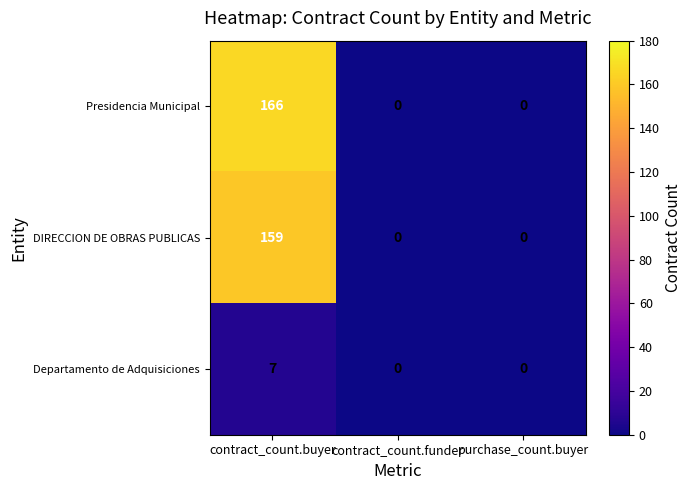

Reading left to right, list all the values displayed in this chart.

Presidencia Municipal: 166	0	0
DIRECCION DE OBRAS PUBLICAS: 159	0	0
Departamento de Adquisiciones: 7	0	0